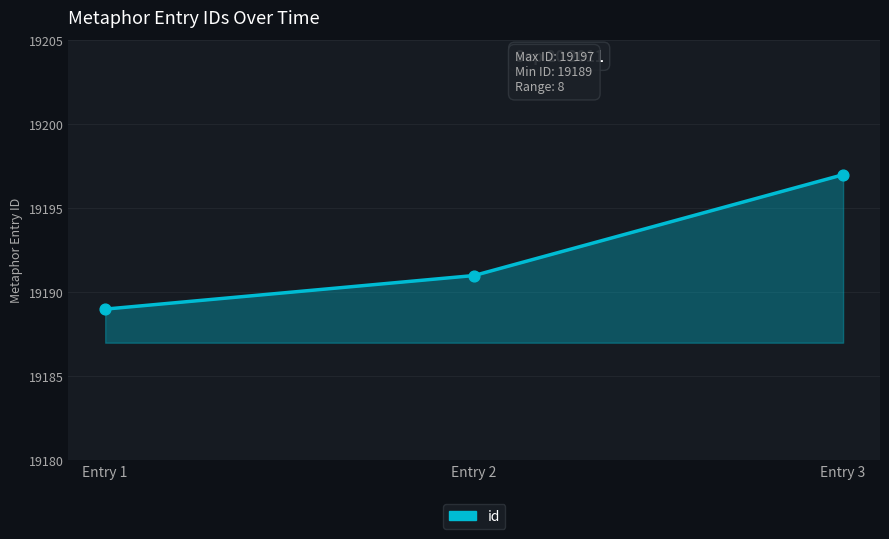

Which has a higher value, Entry 2 or Entry 1?

Entry 2